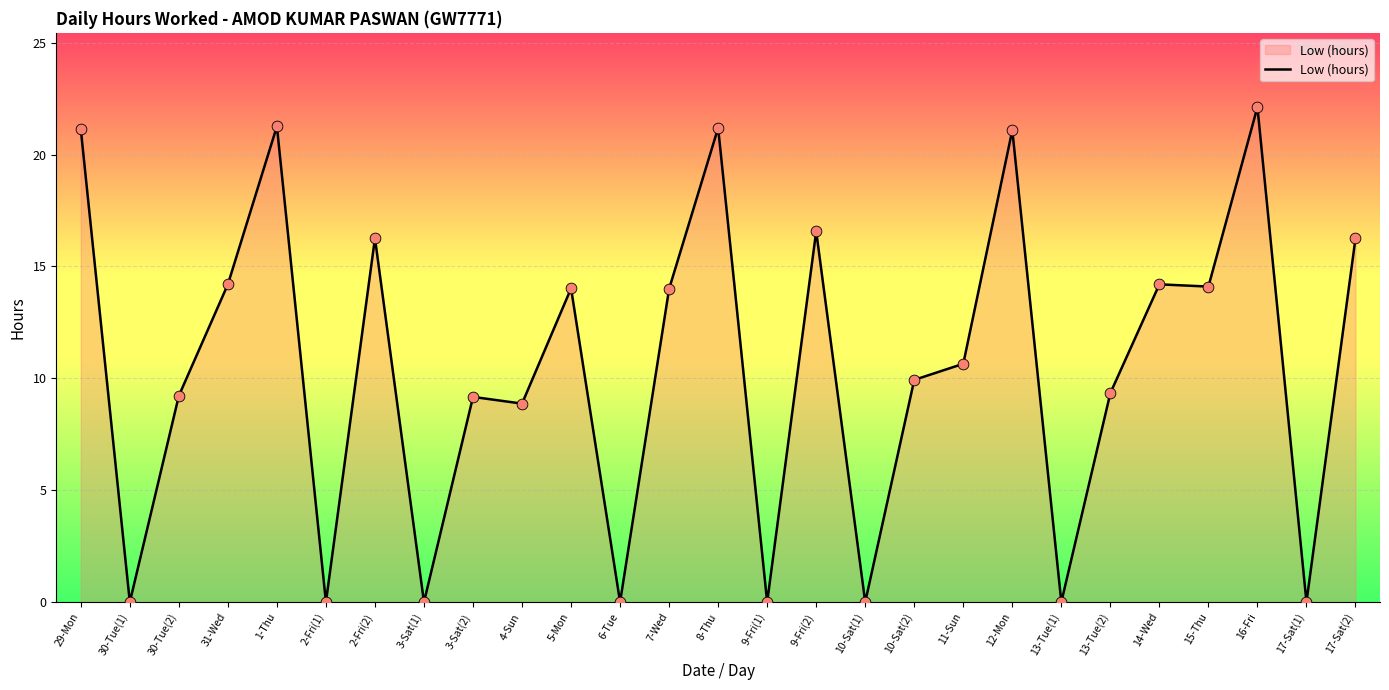

Which has a higher value, 4-Sun or 14-Wed?

14-Wed